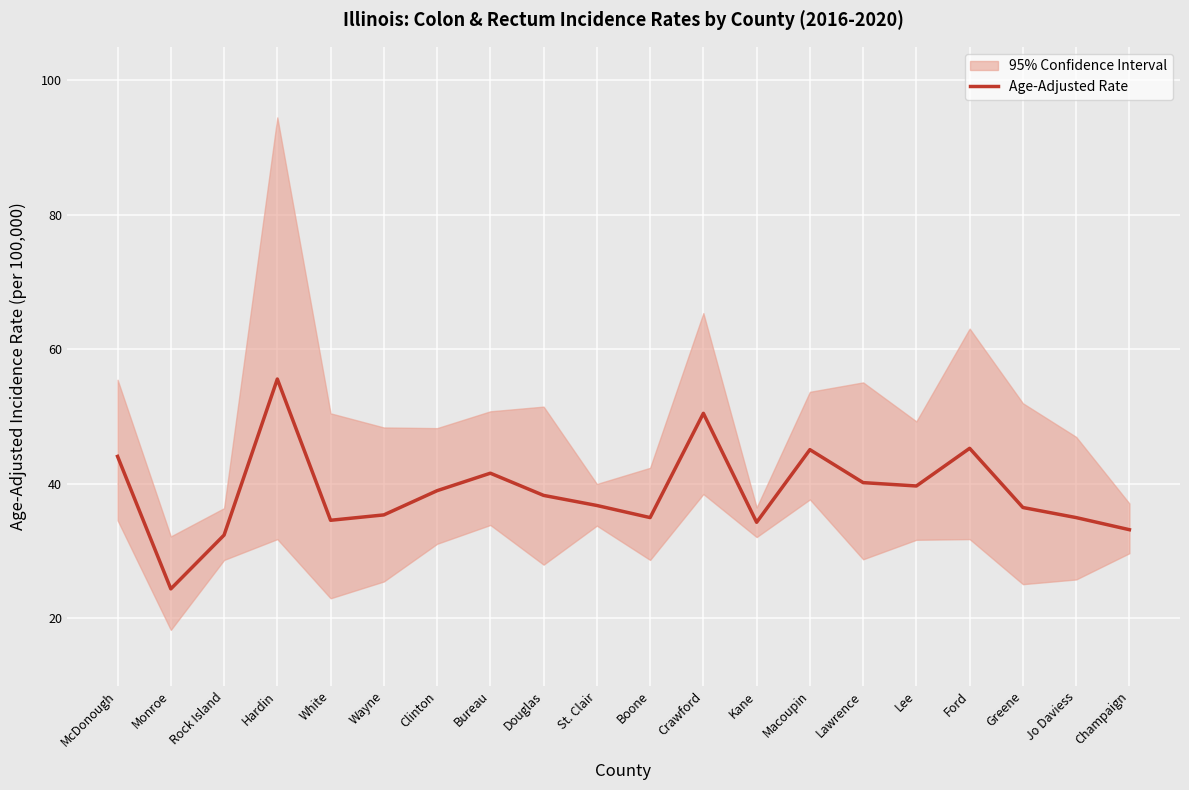

Which label corresponds to the largest value in the chart?

Hardin